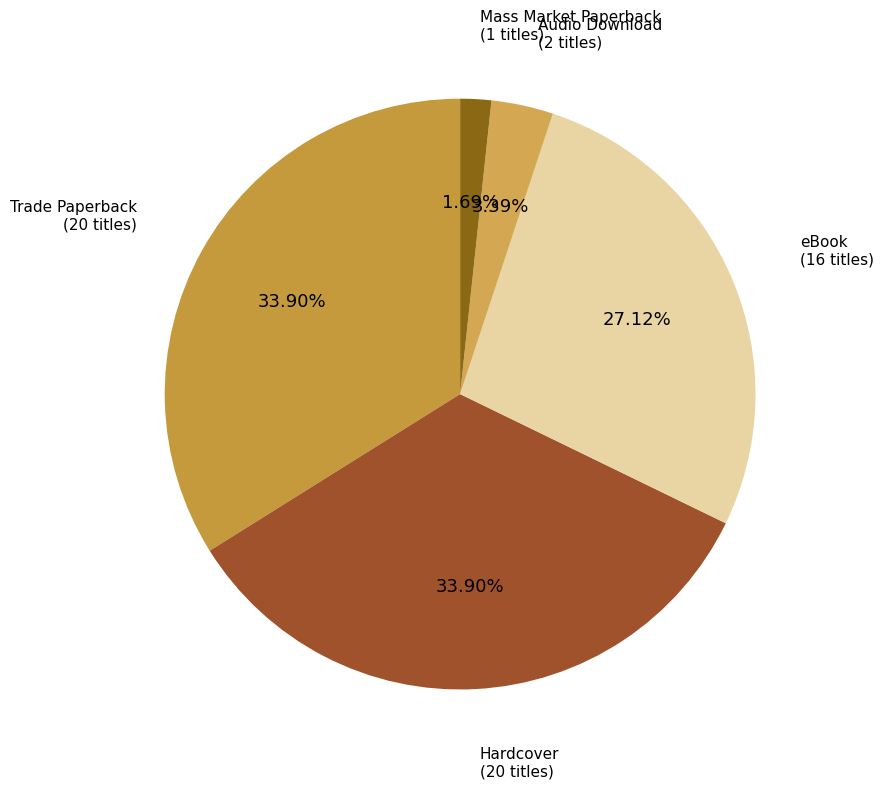

Do Trade Paperback and Mass Market Paperback together represent more than half of the pie?

No